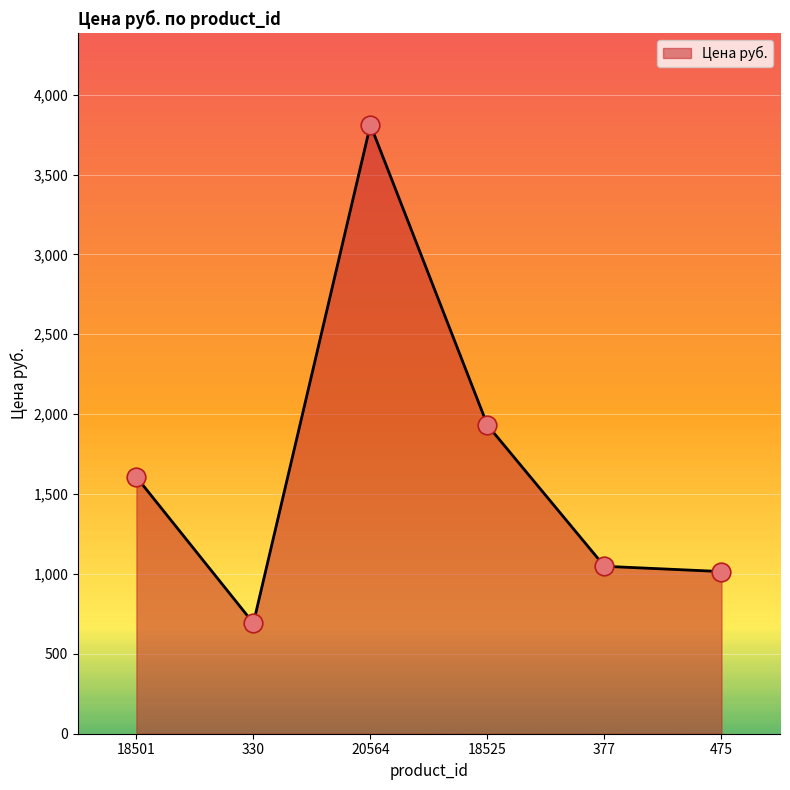

Between 330 and 18501, which is larger?

18501